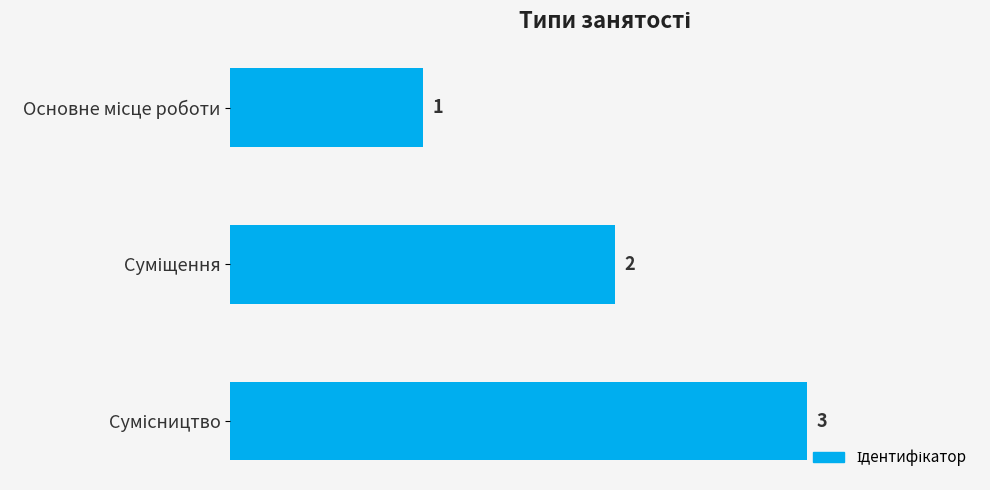

What is the sum of all values?

6